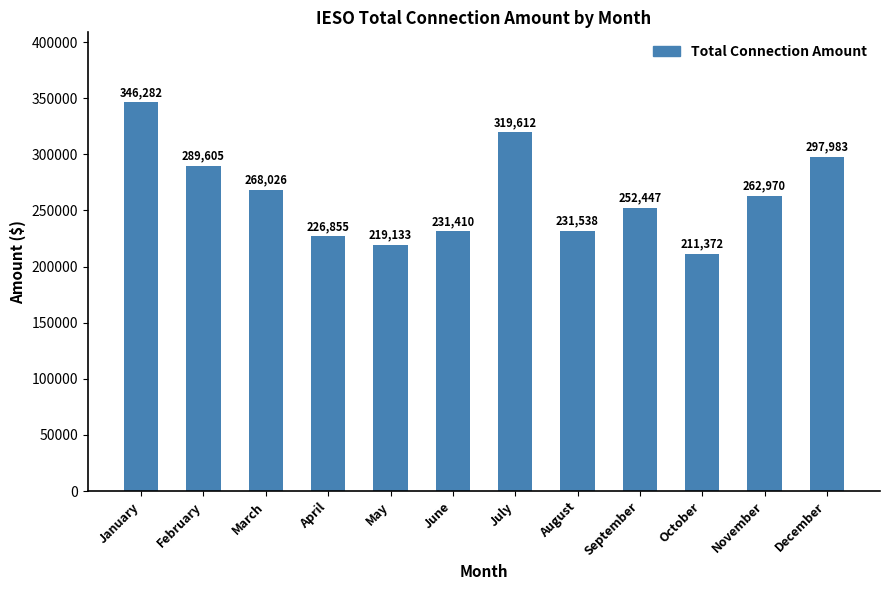

The chart shows a value of 226855.2 at April. True or false?

True